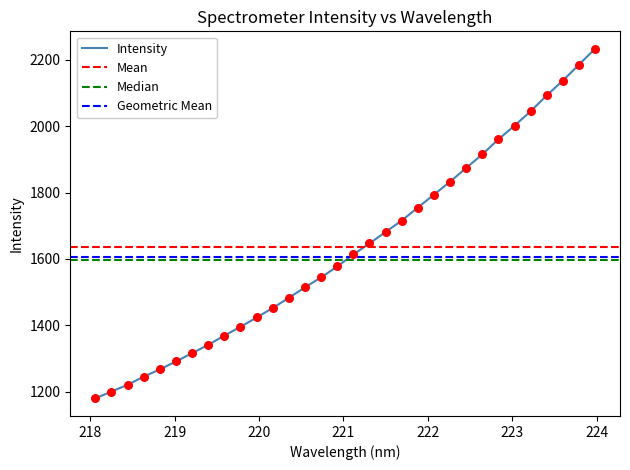

What is the change in value from 219.3979 to 221.3083?

+305.2